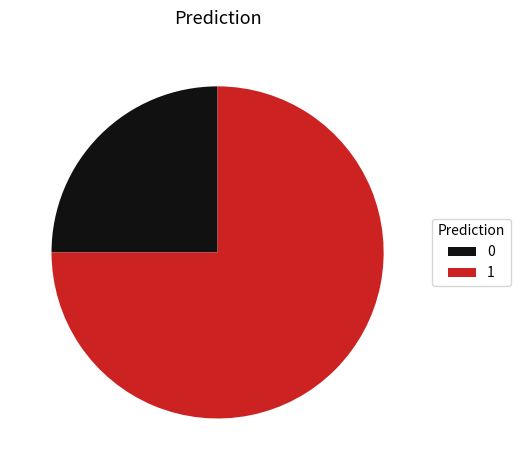

How many slices are in this pie chart?

2